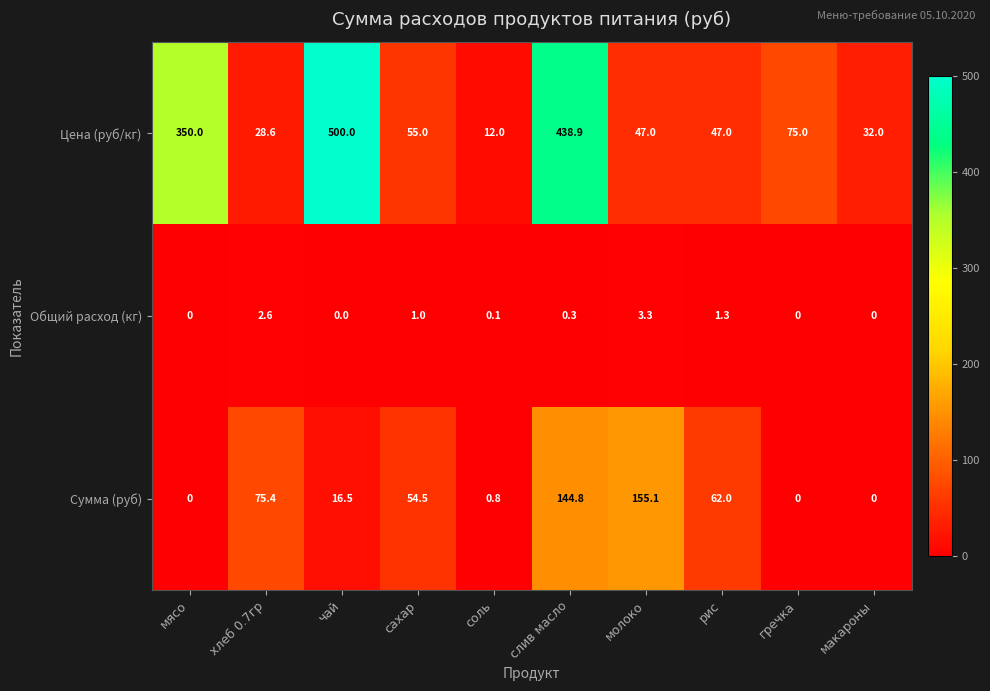

The value of Сумма (руб) at соль is 0.8. True or false?

True